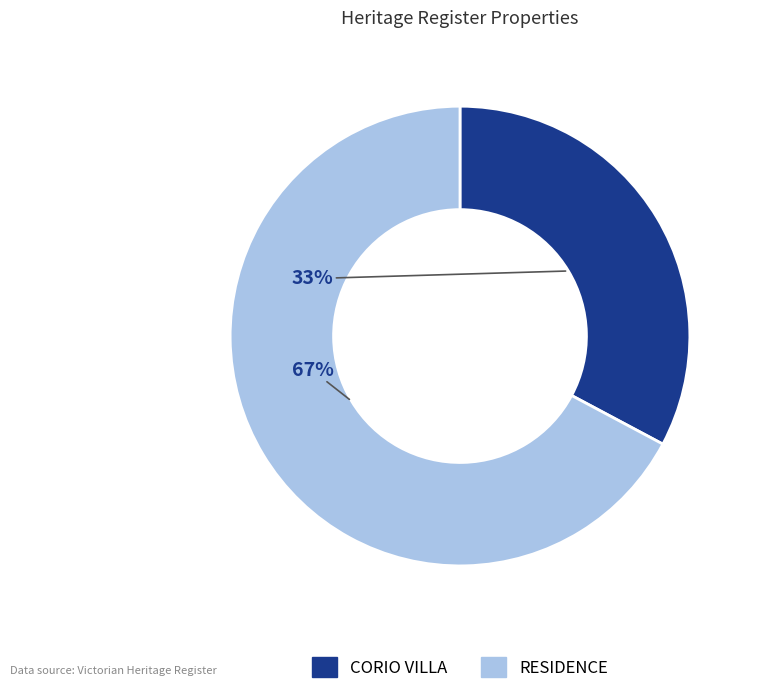

Approximately how many times larger is the value at RESIDENCE compared to CORIO VILLA?

2.0